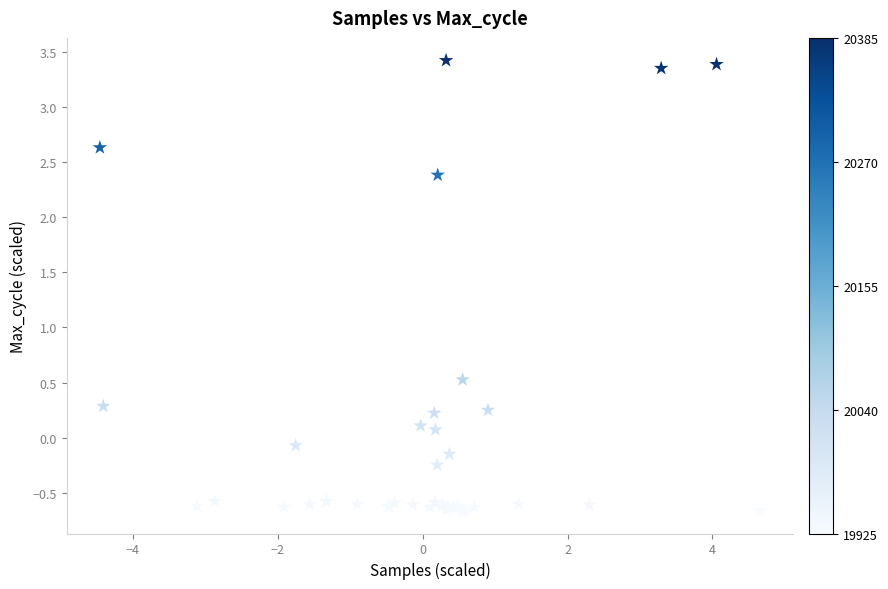

What Y value in the scatter plot is closest to 1?

0.5